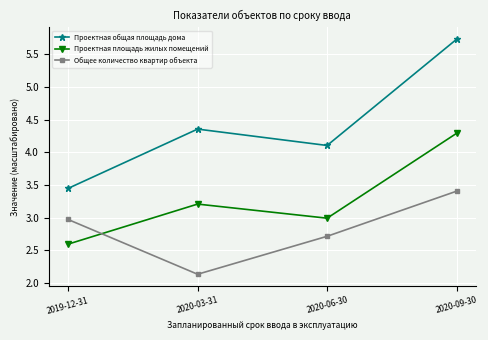

The value of Проектная площадь жилых помещений at 2020-03-31 is 4.6. True or false?

False